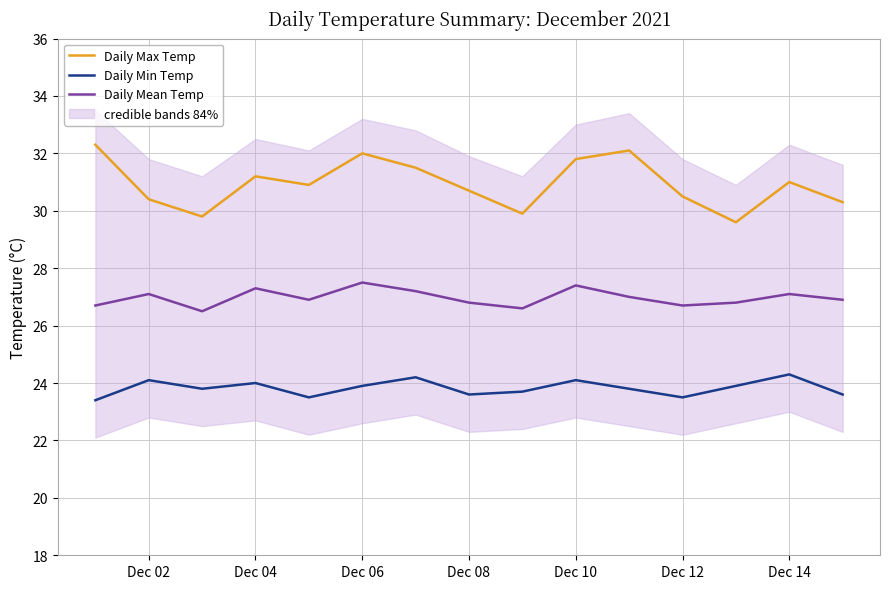

The value of Daily Mean Temp at Dec 02 is 27.1. True or false?

True